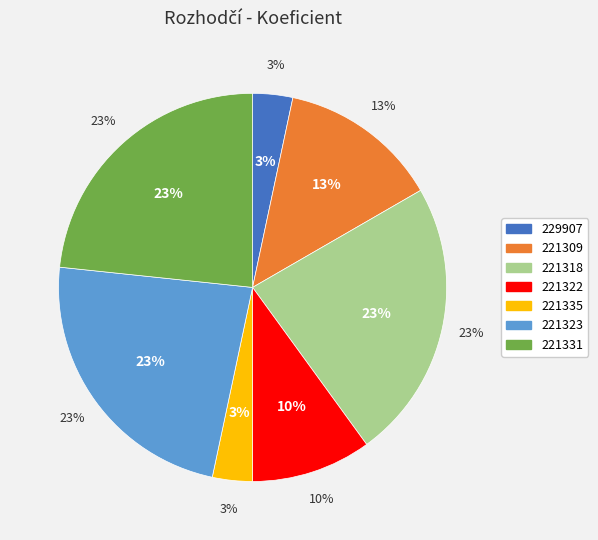

Rank the categories by value from lowest to highest.

229907, 221335, 221322, 221309, 221318, 221323, 221331